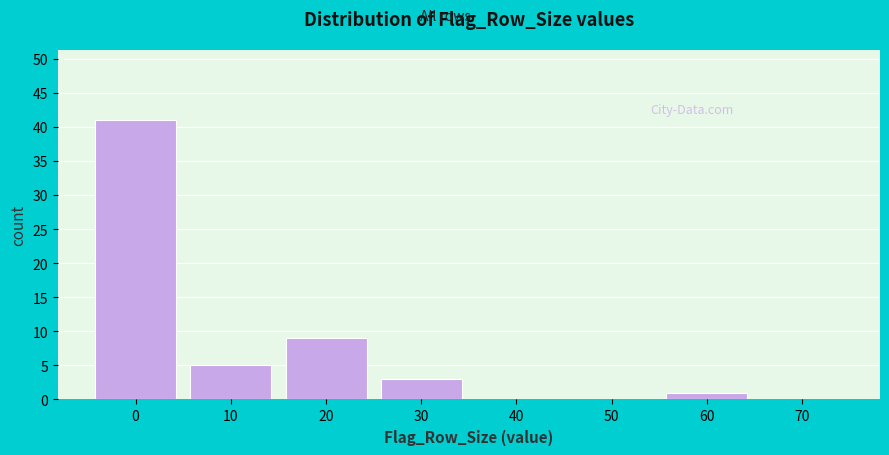

Reading left to right, what are all the values shown in this chart?

0=41	10=5	20=9	30=3	40=0	50=0	60=1	70=0